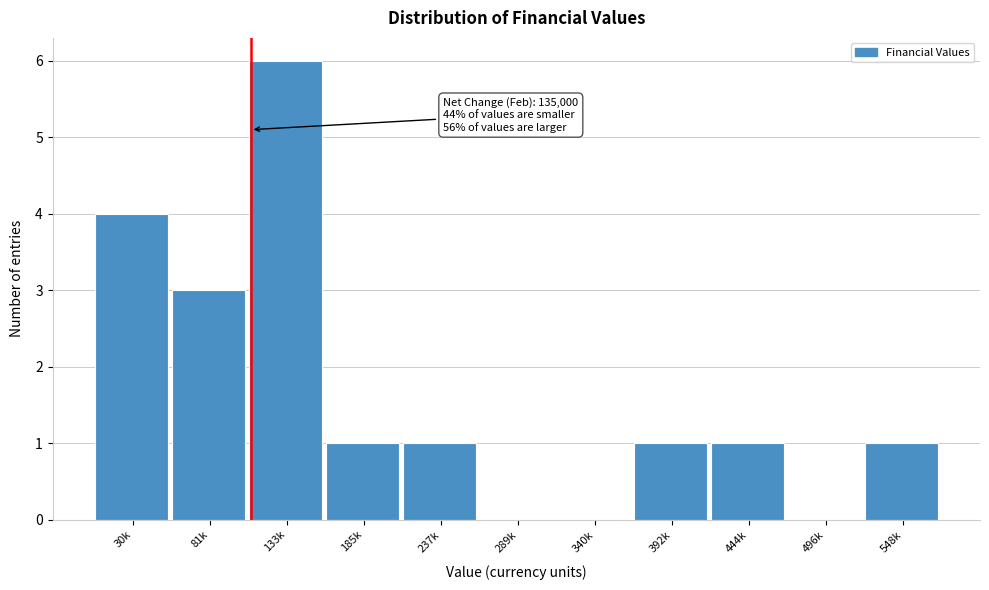

Reading left to right, extract all data points from this chart.

30k=4	81k=3	133k=6	185k=1	237k=1	289k=0	340k=0	392k=1	444k=1	496k=0	548k=1